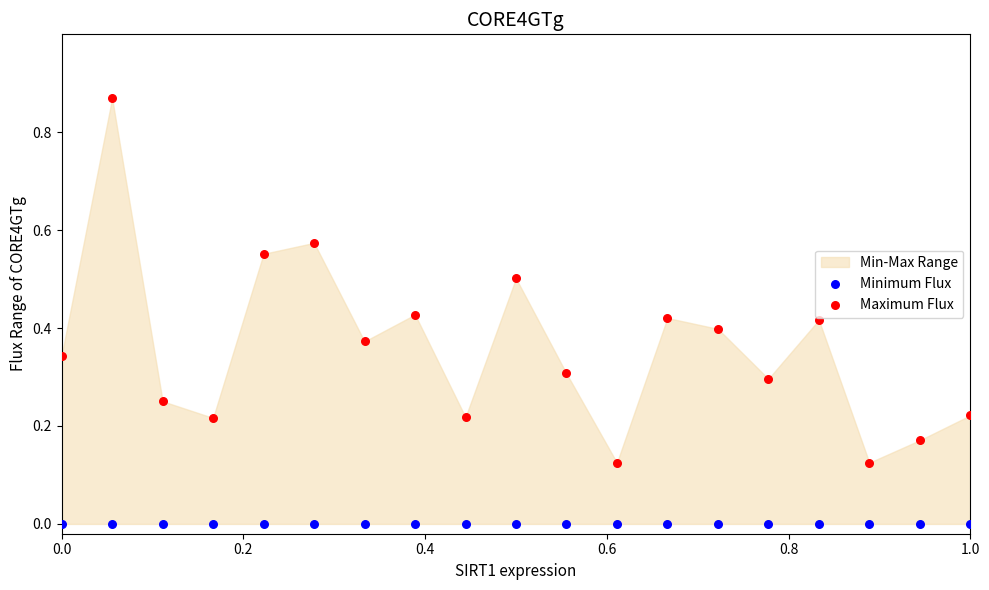

Which series reaches the maximum Y coordinate?

Maximum Flux